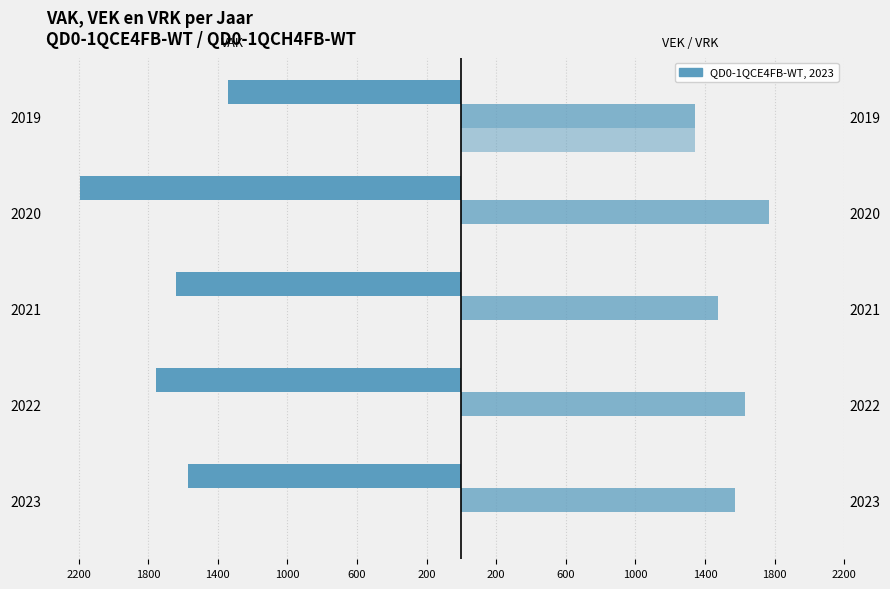

At 2021, list the series in order from largest to smallest.

VEK, VRK, VAK